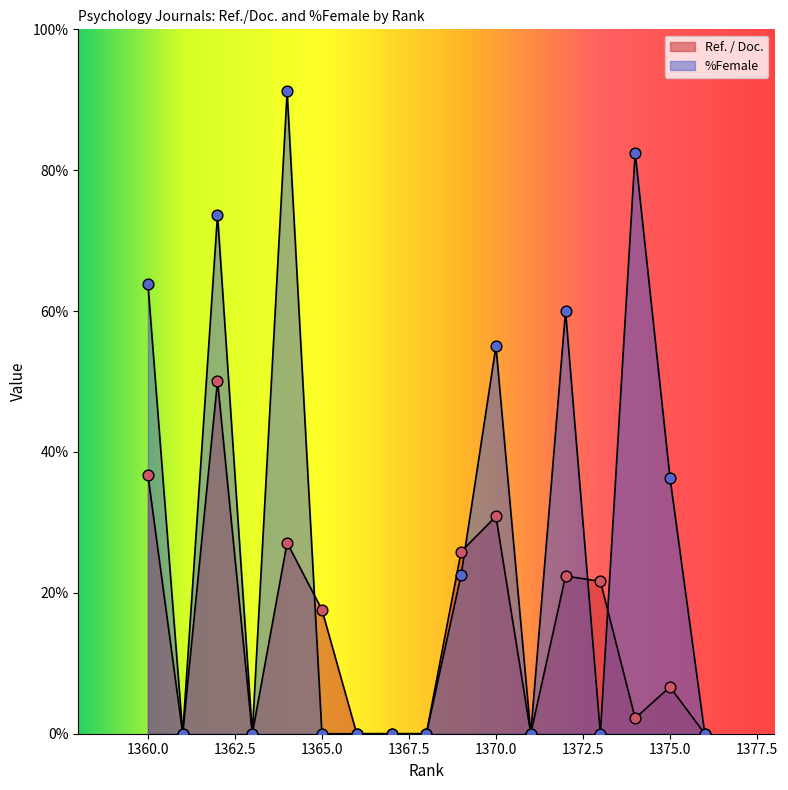

At which category is the sum across all series the highest?

1362